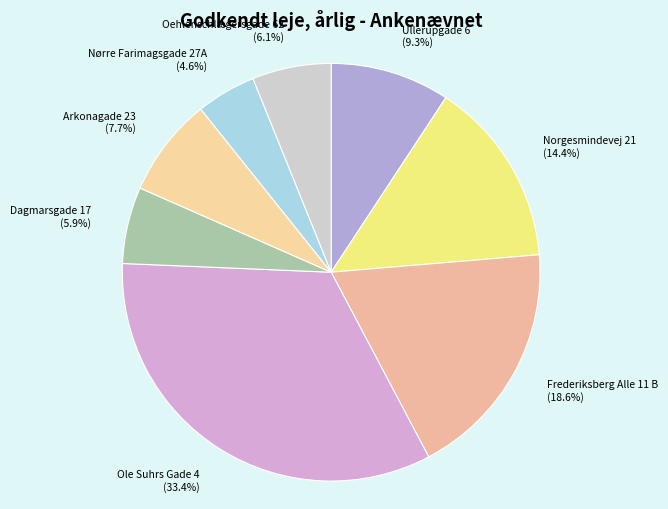

How many segments does this pie chart have?

8